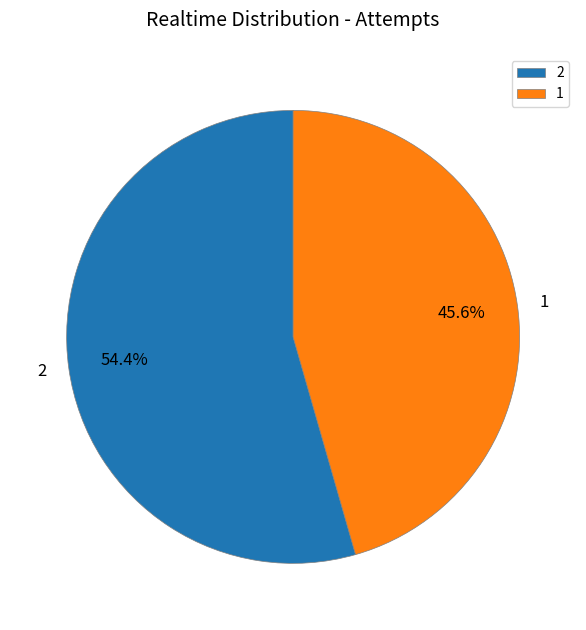

To the nearest percent, what is the difference between the largest and smallest slice percentages?

9%